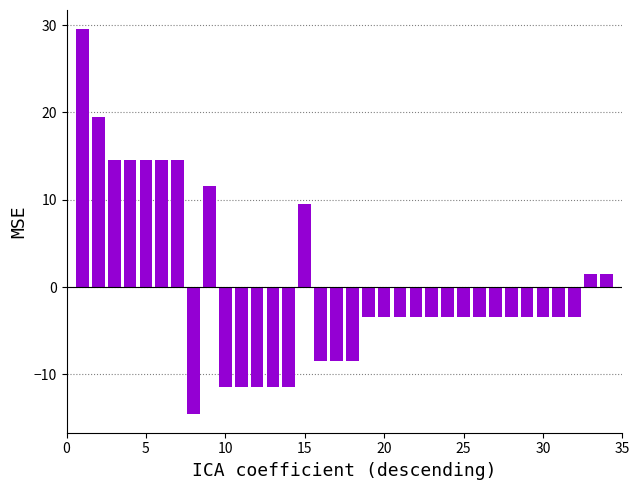

Count the number of values greater than -3.

11